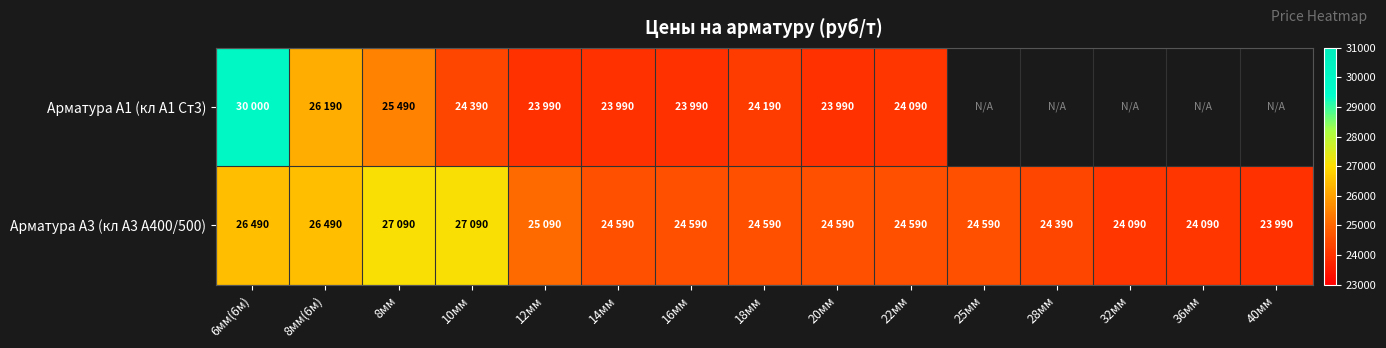

Where is Арматура А3 (кл А3 А400/500) nearest to the value 25540?

12мм